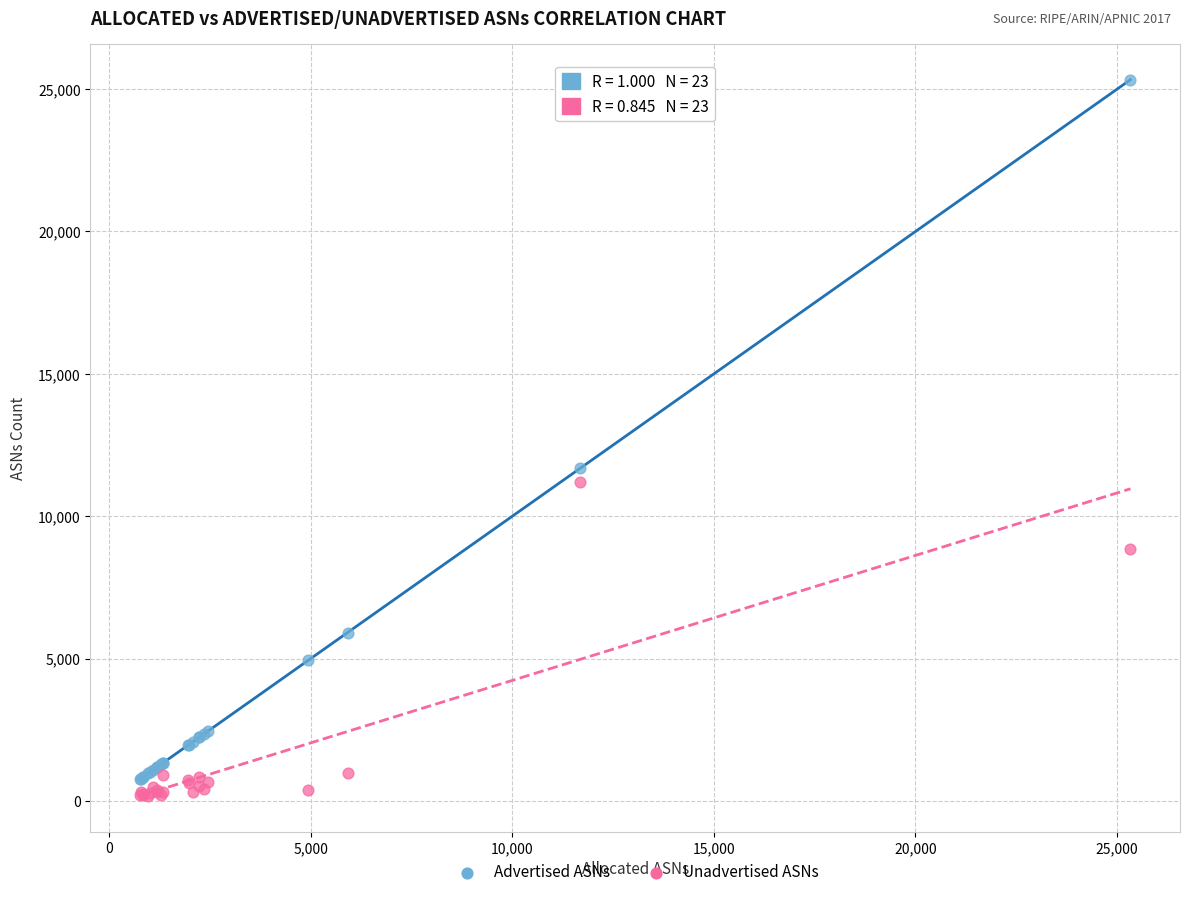

Which series contains the lowest Y value?

Unadvertised ASNs